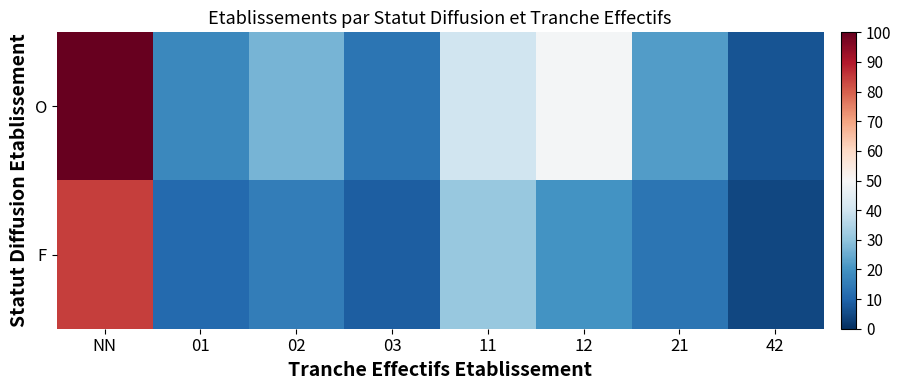

Between 03 and 42, which is larger?

03